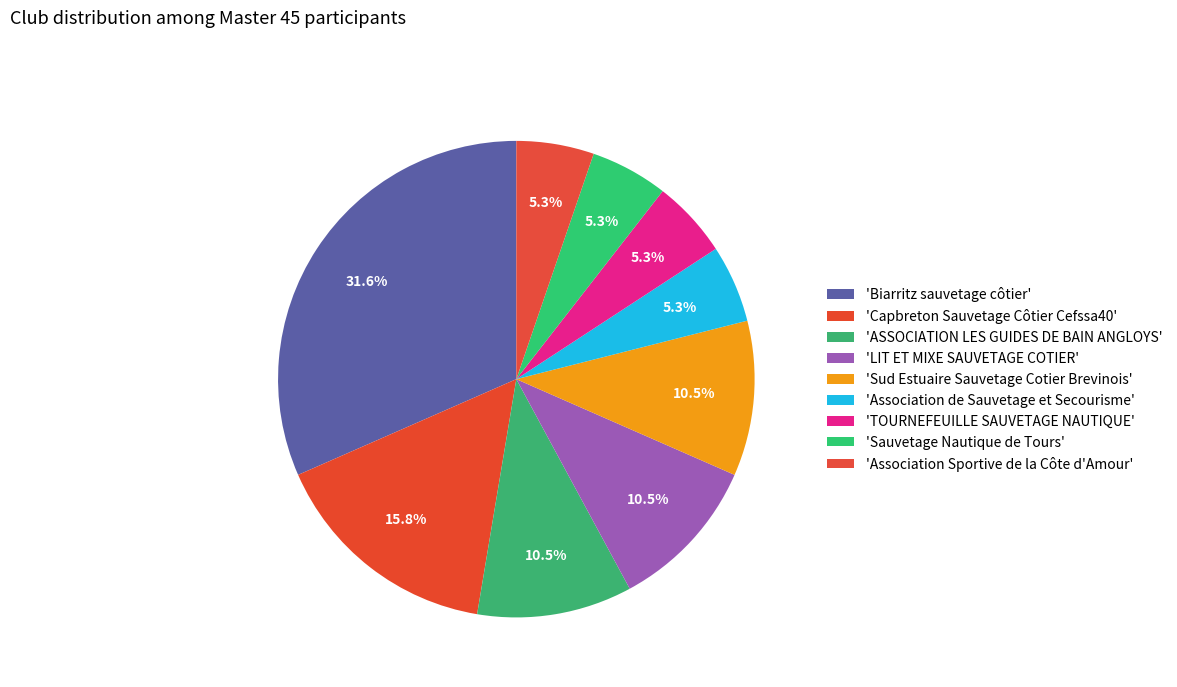

Rank the categories by value from lowest to highest.

Association de Sauvetage et Secourisme, TOURNEFEUILLE SAUVETAGE NAUTIQUE, Sauvetage Nautique de Tours, Association Sportive de la Côte d'Amour, ASSOCIATION LES GUIDES DE BAIN ANGLOYS, LIT ET MIXE SAUVETAGE COTIER, Sud Estuaire Sauvetage Cotier Brevinois, Capbreton Sauvetage Côtier Cefssa40, Biarritz sauvetage côtier